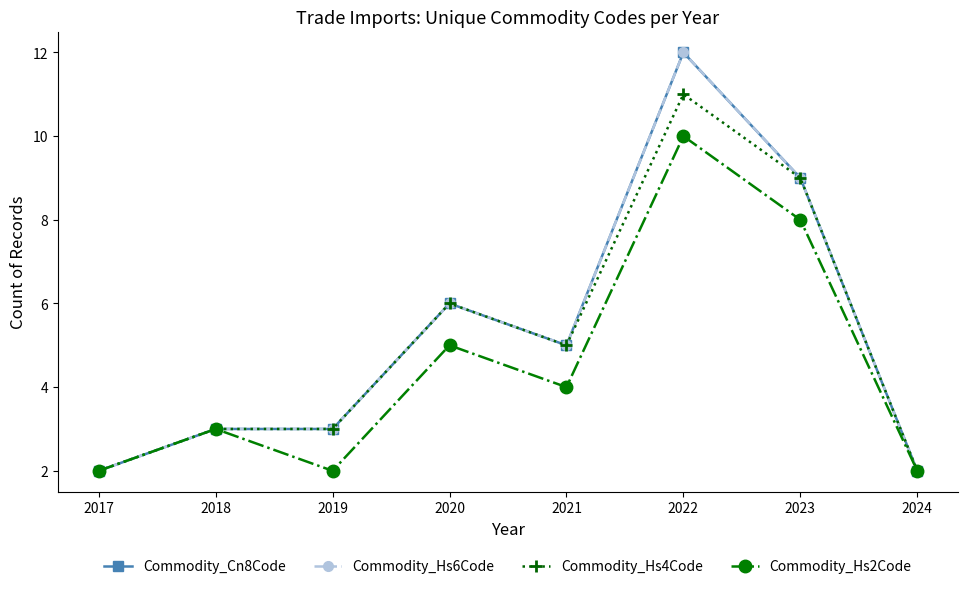

How many Commodity_Hs6Code values are between 3 and 9?

5